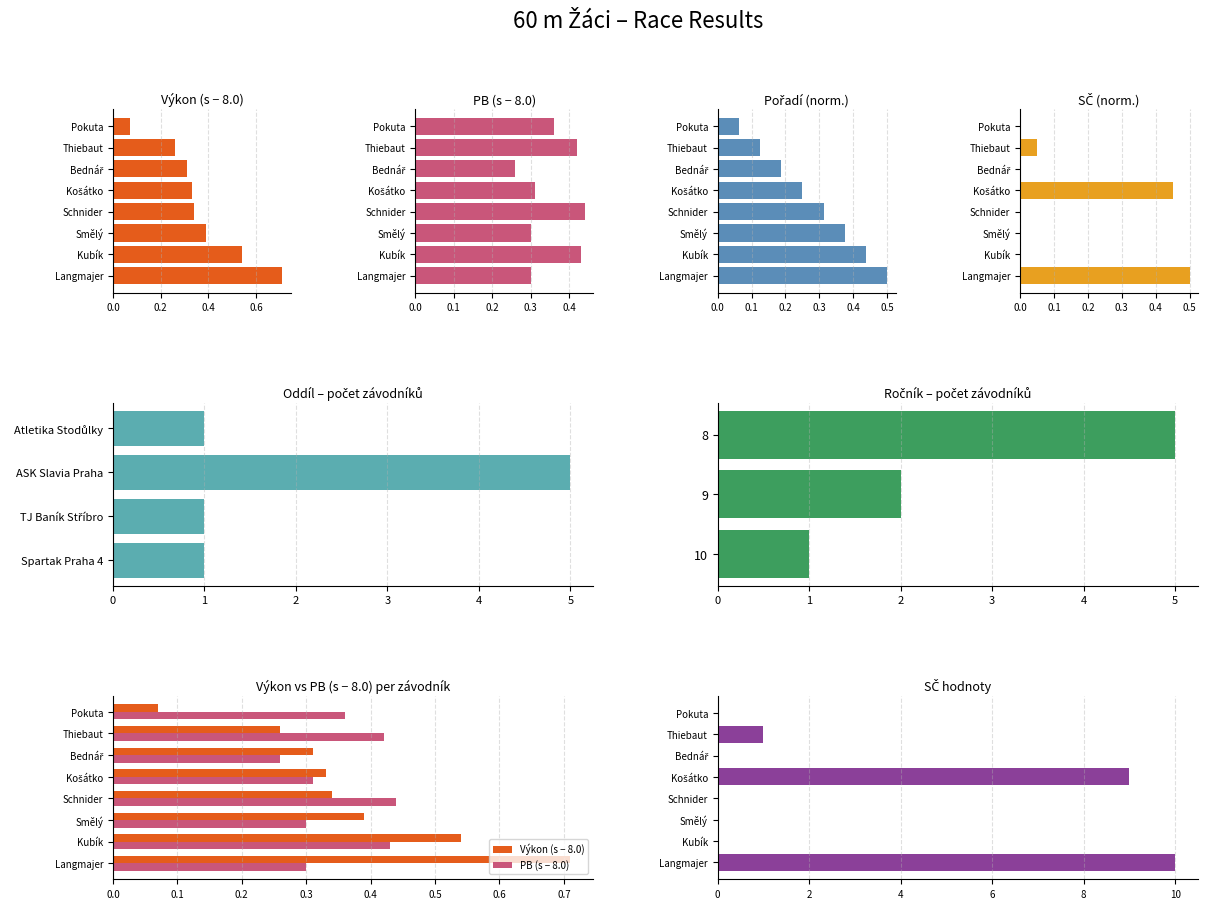

Is the value of PB at Pokuta greater than the value of Výkon at Thiebaut?

Yes